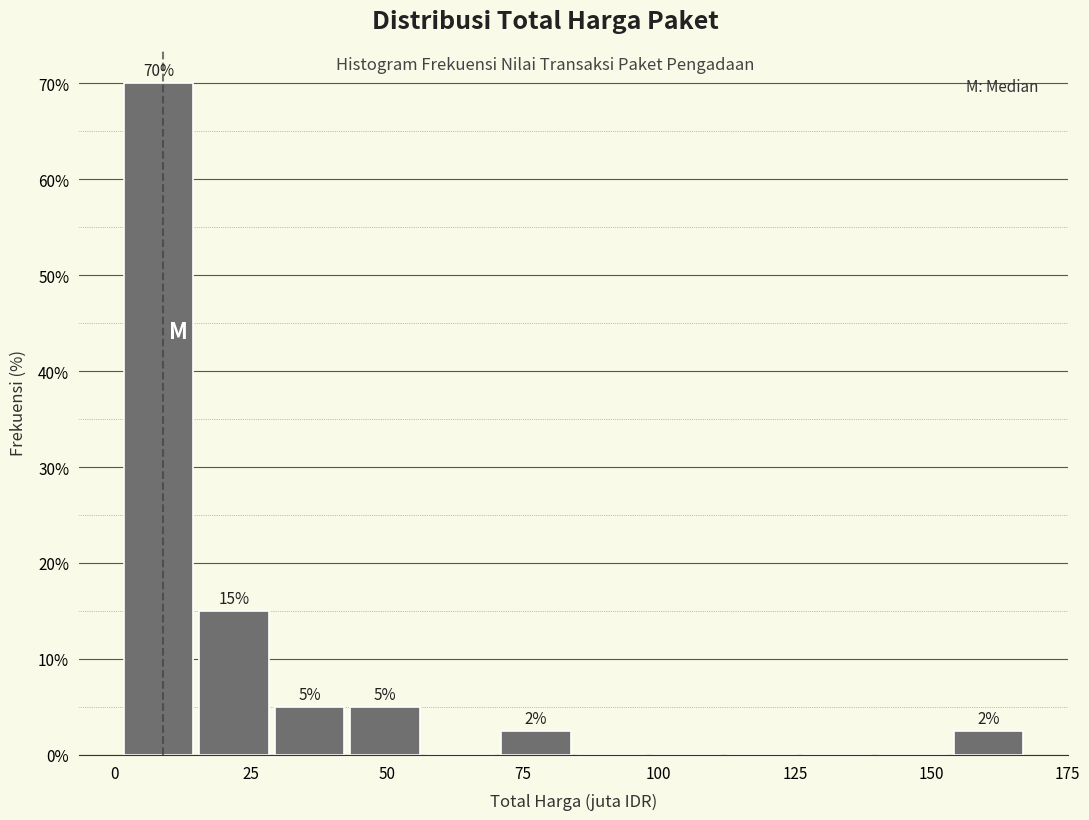

Read against the x-axis, roughly where is the centre of the tallest bar?

10